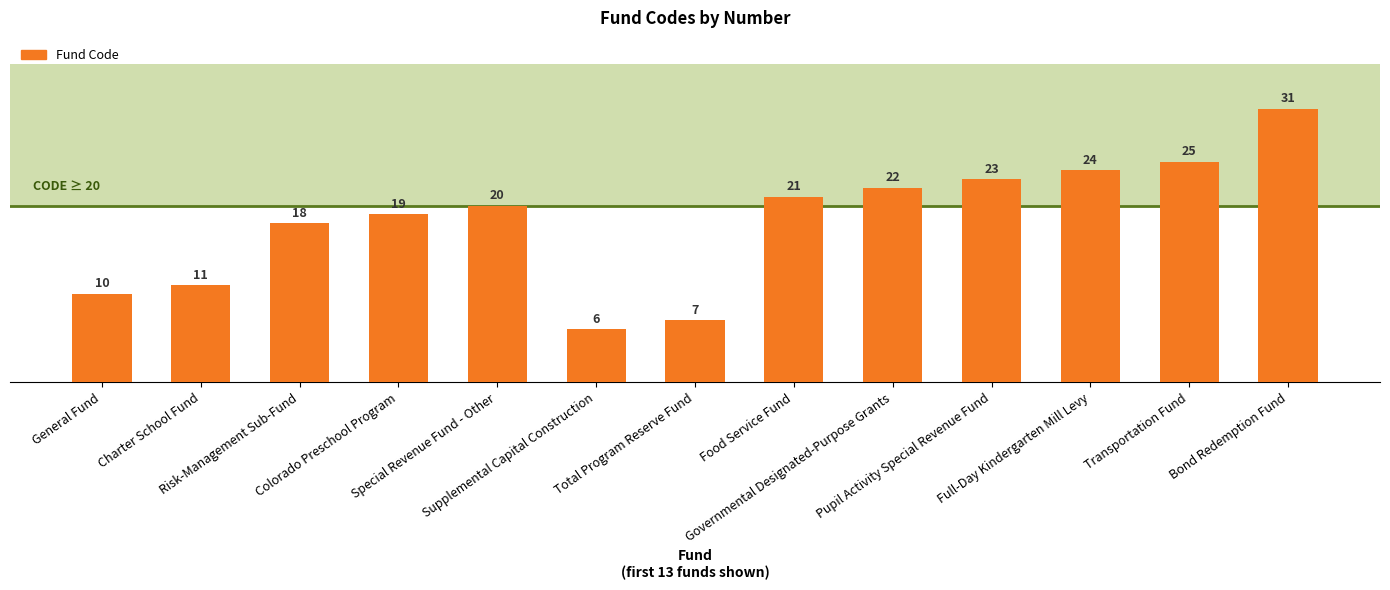

Does the chart contain stacked bars?

No